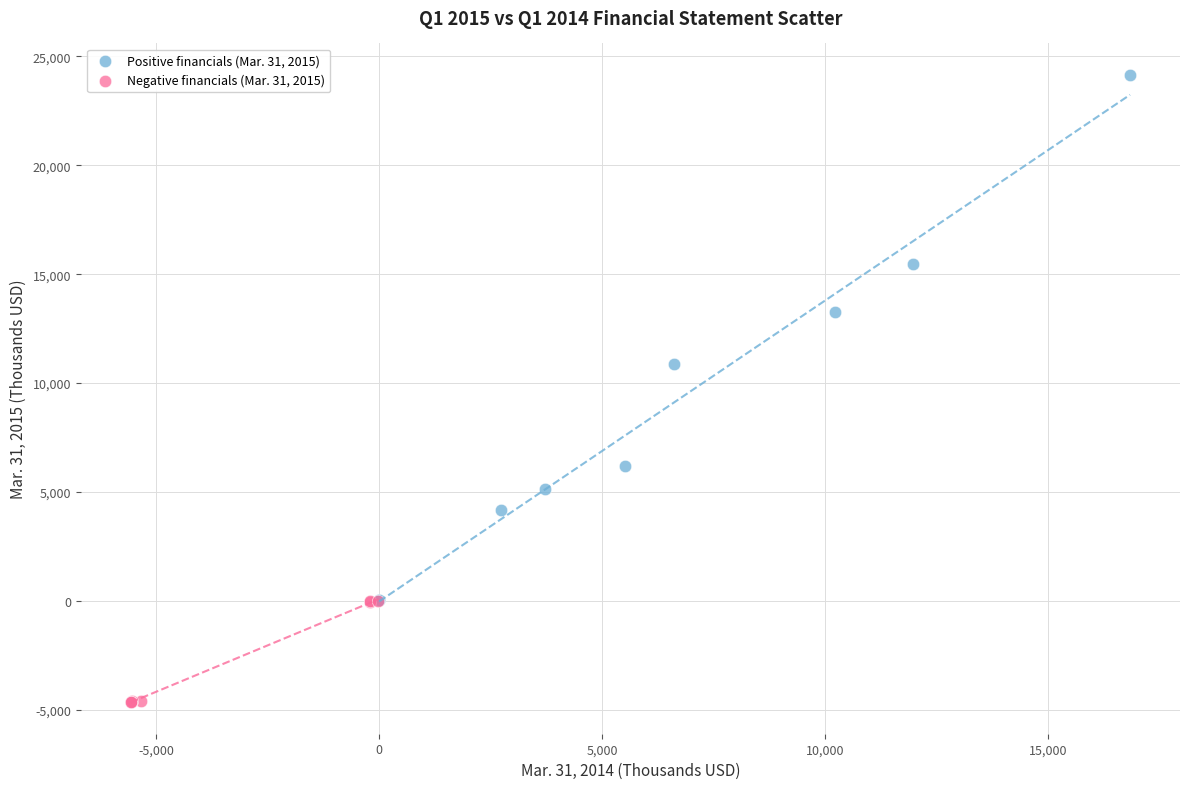

Which series contains the highest Y value?

Positive financials (Mar. 31, 2015)